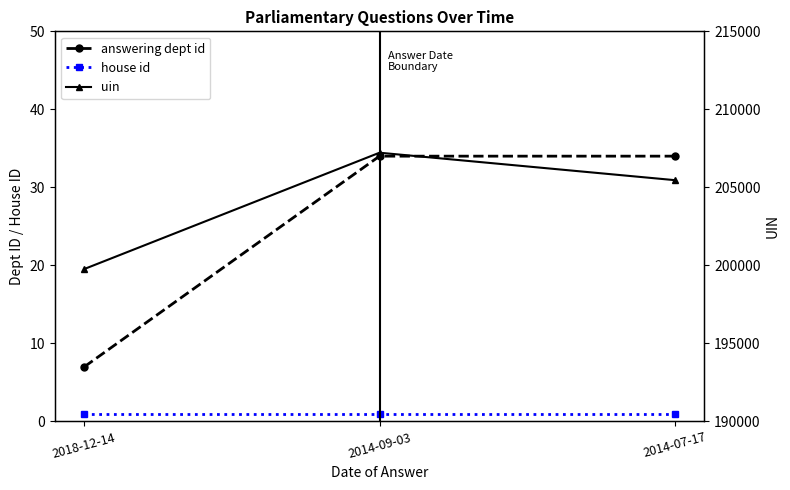

What is the sum of all uin values?

612451